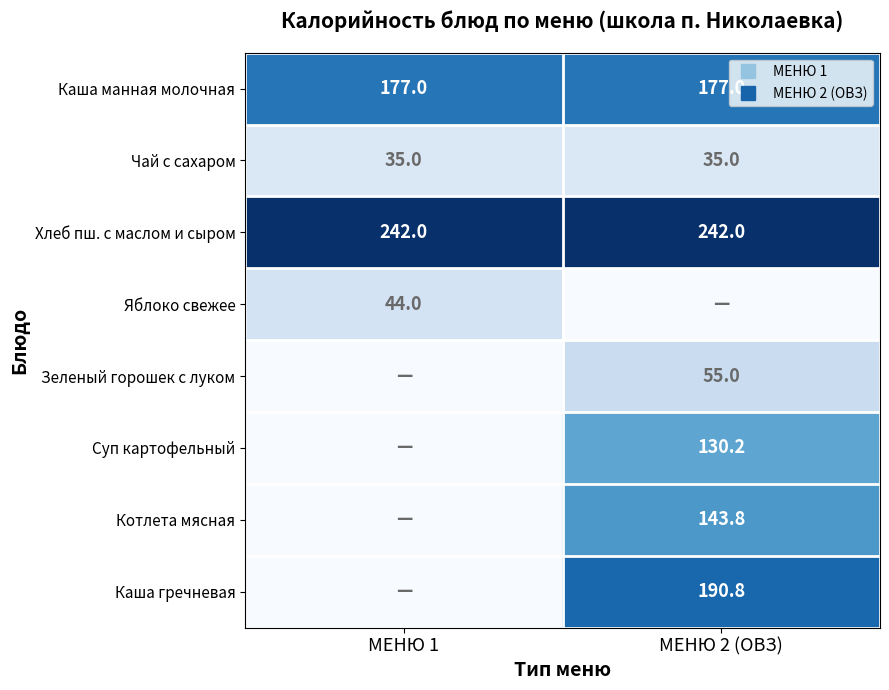

What is the sum of the Яблоко свежее values at МЕНЮ 2 (ОВЗ) and МЕНЮ 1?

44.0